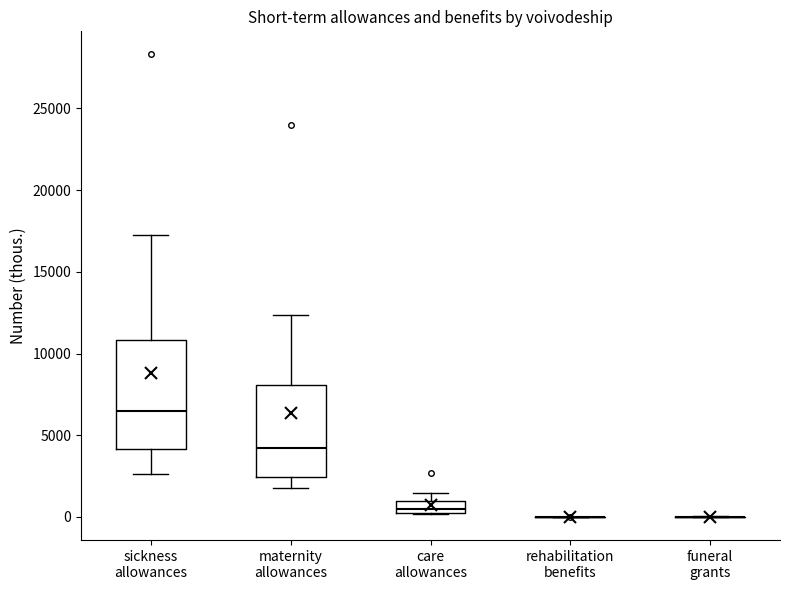

Which box is the tallest, from its lower edge to its upper edge?

sickness allowances